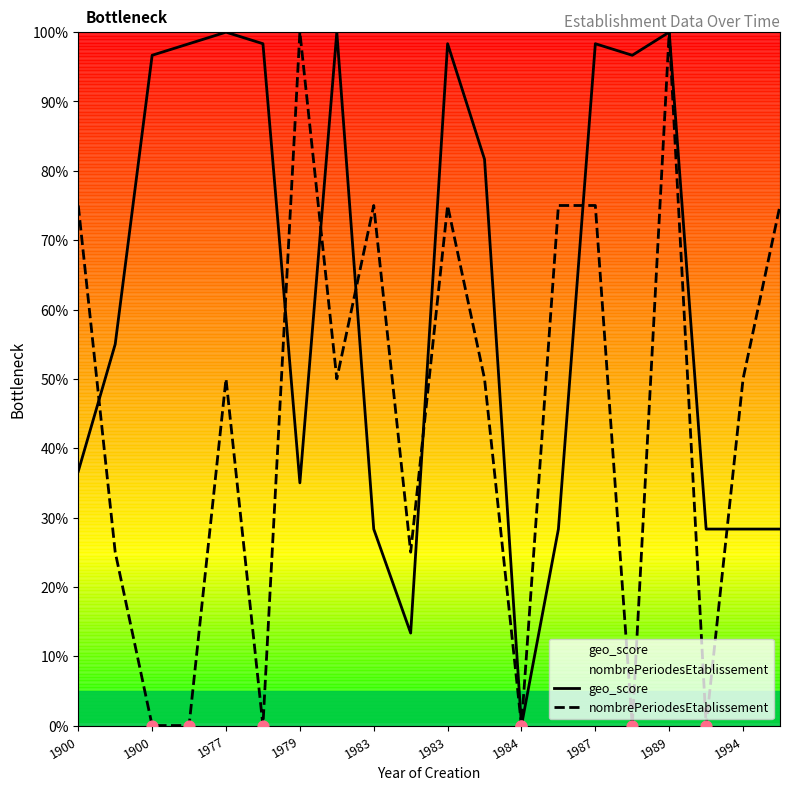

At which category is the sum across all series the highest?

1989